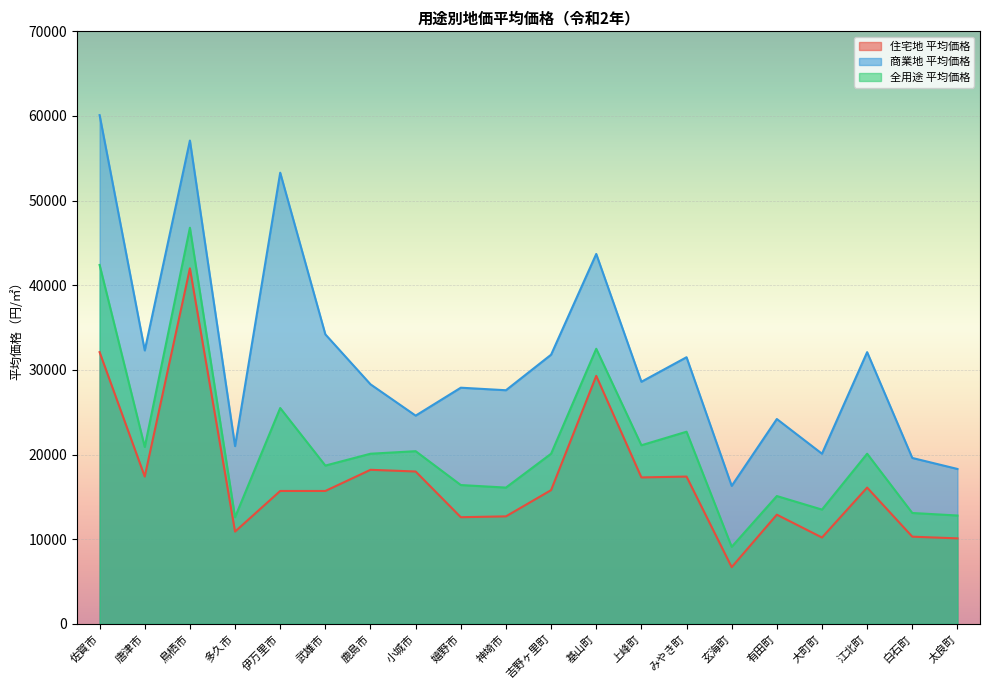

What is the difference between the maximum and minimum values in the 商業地 平均価格 series?

43800